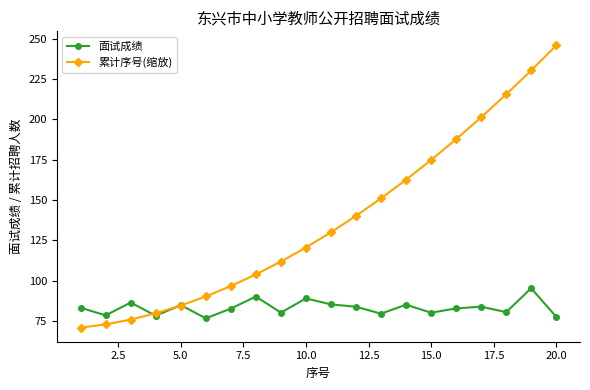

At how many categories does at least one series exceed 101?

13